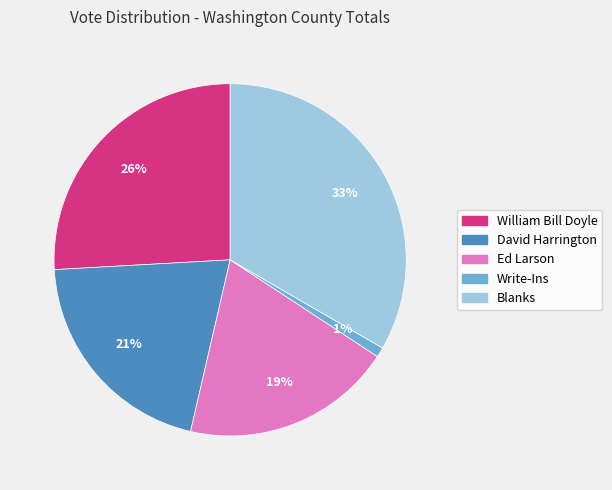

Which category has the smallest portion of the pie?

Write-Ins